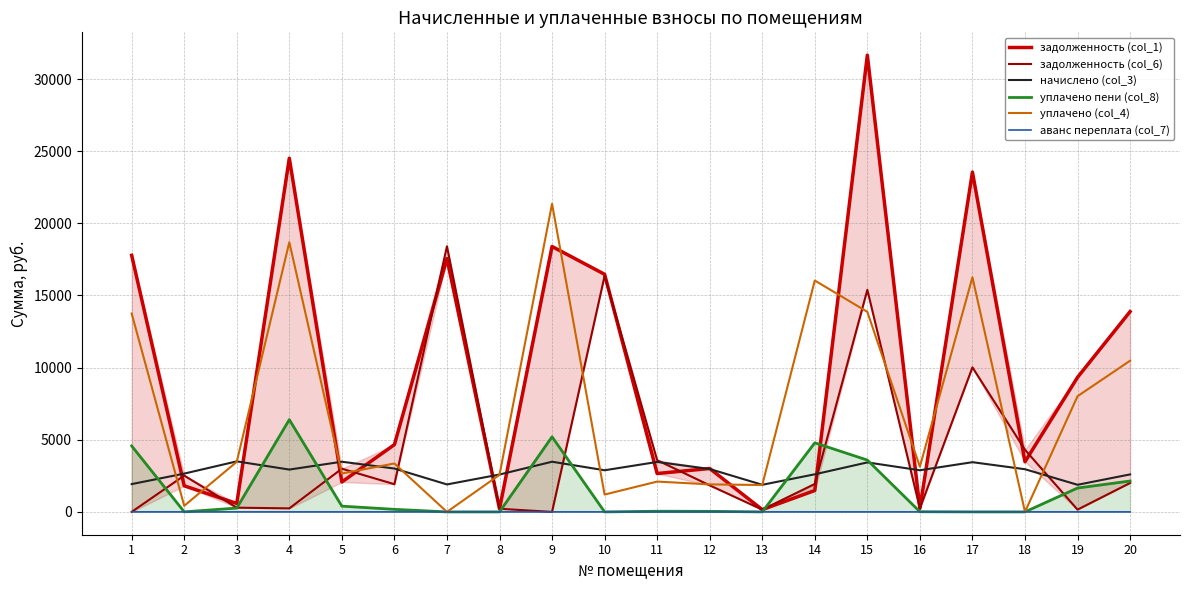

At which category is the sum across all series the highest?

15